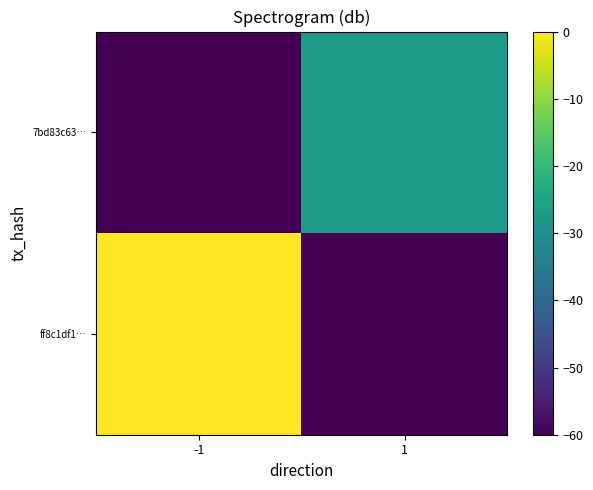

What is the spread (max minus min) of values at 1?

33.1